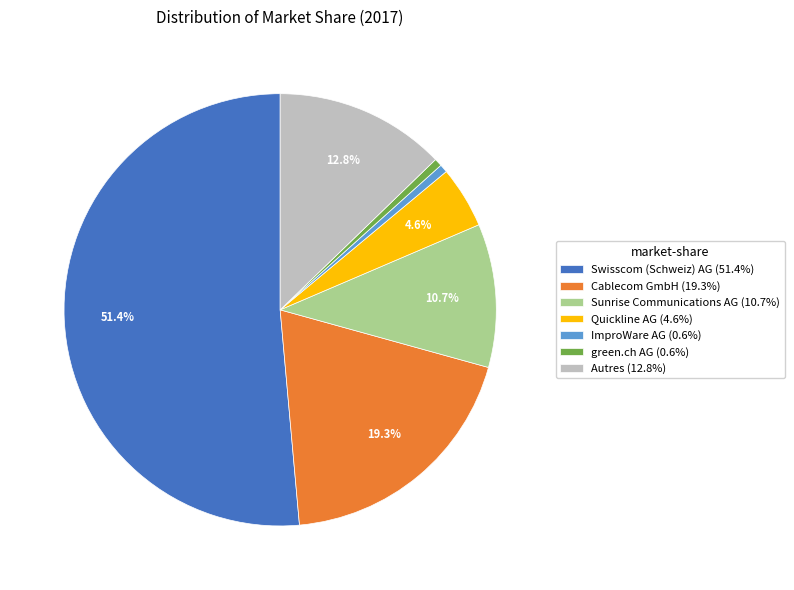

What percentage is NOT represented by Quickline AG?

95.4%